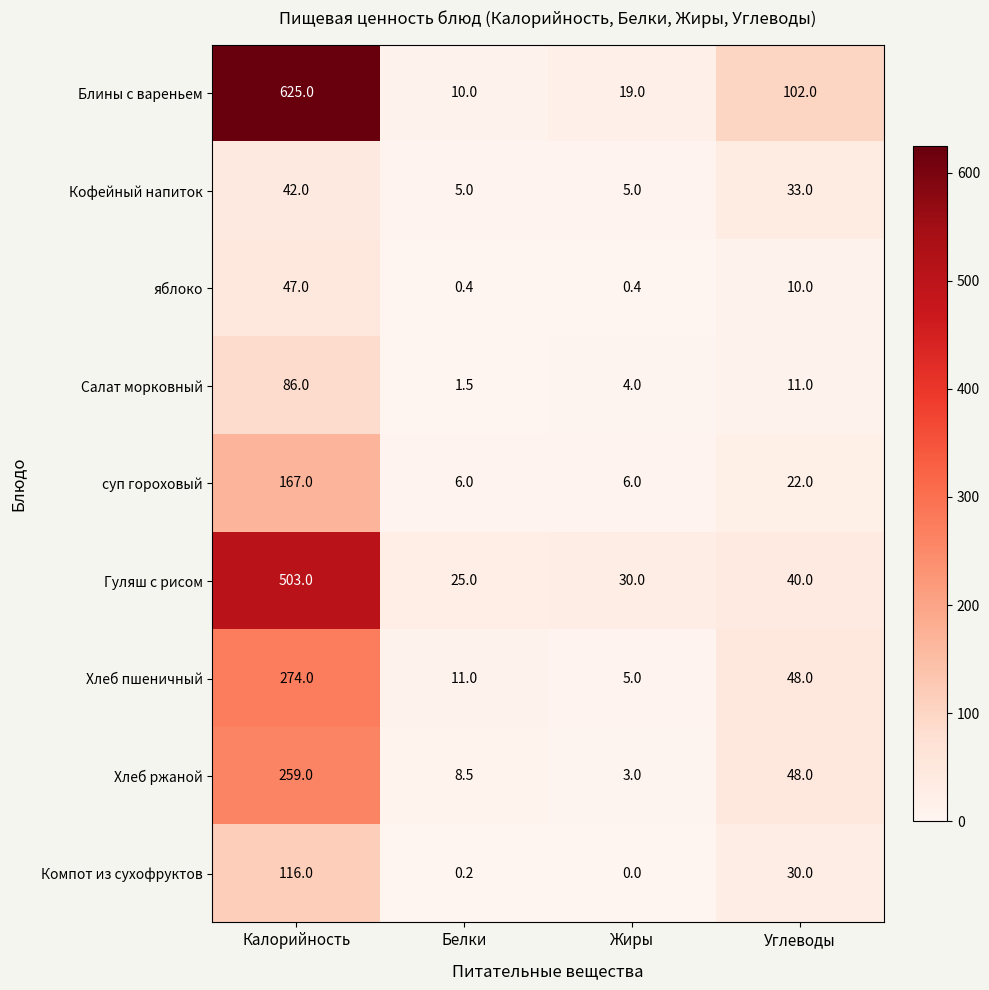

What is the difference between the second highest and minimum values in the Салат морковный series?

9.5